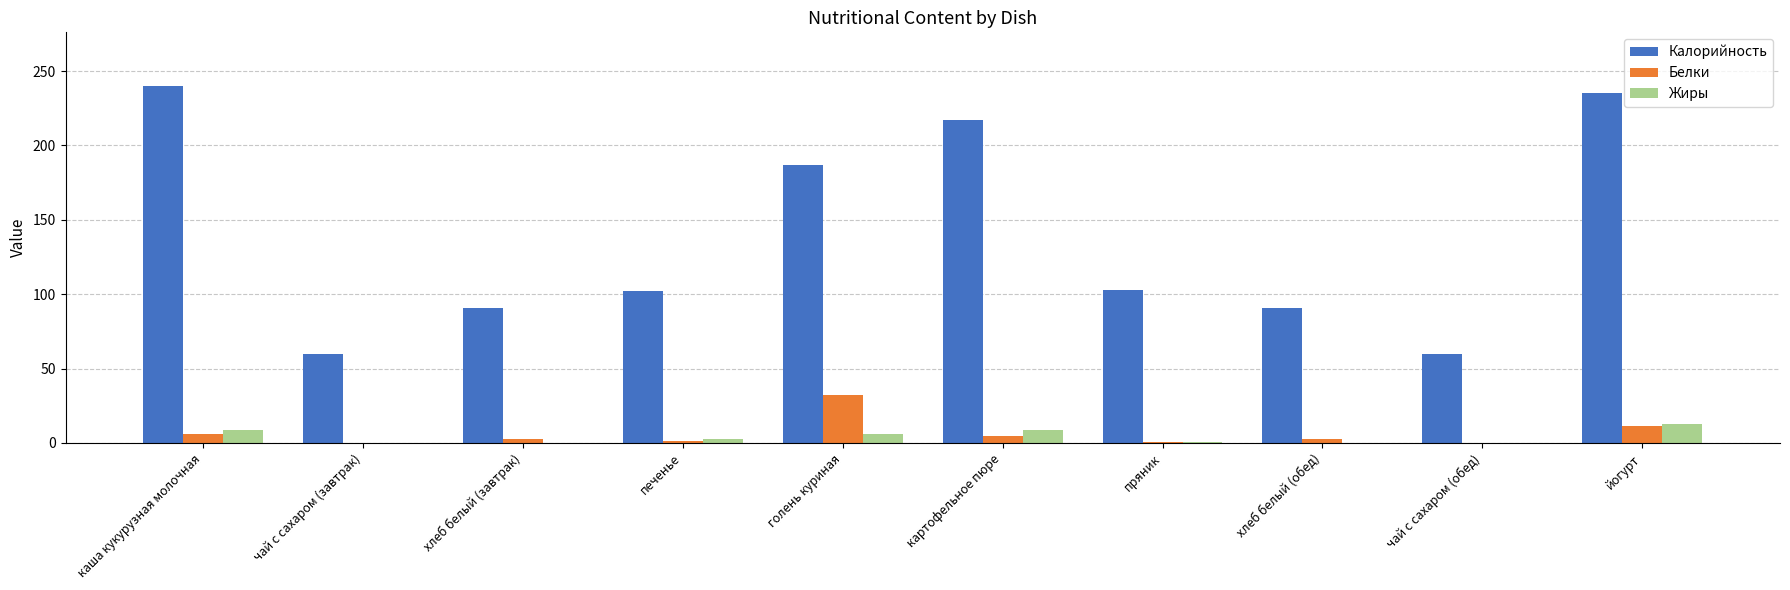

Count the number of data series in this chart.

3